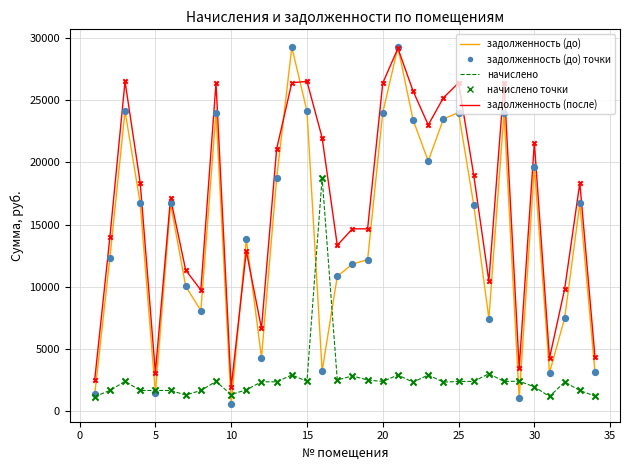

At how many categories does at least one series exceed 10913?

24